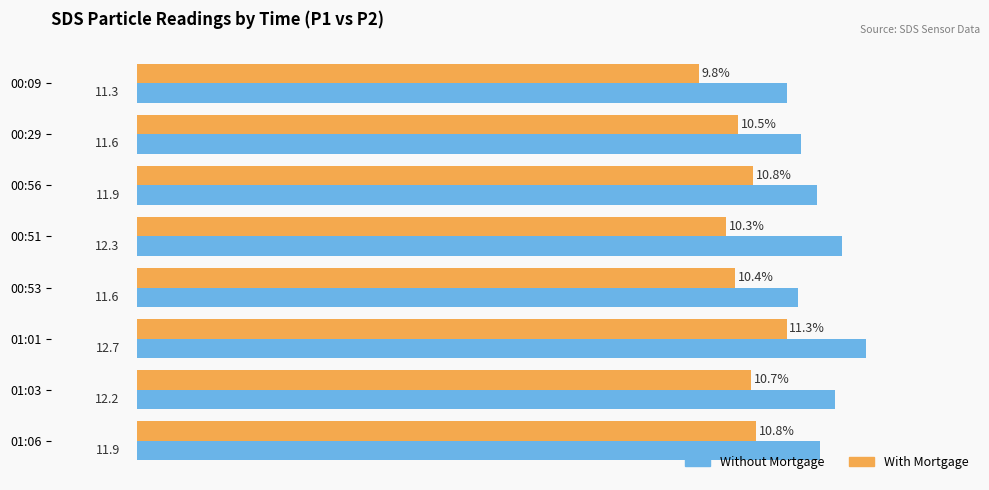

At which category does the chart reach its peak across all series?

01:01